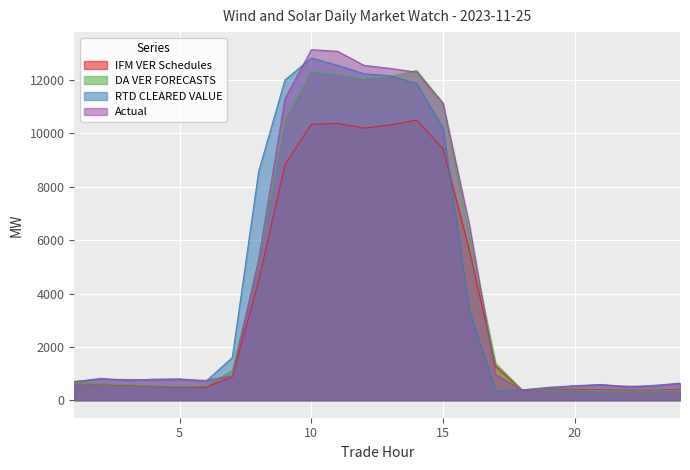

Is the value of DA VER FORECASTS at 19 greater than the value of IFM VER Schedules at 4?

No